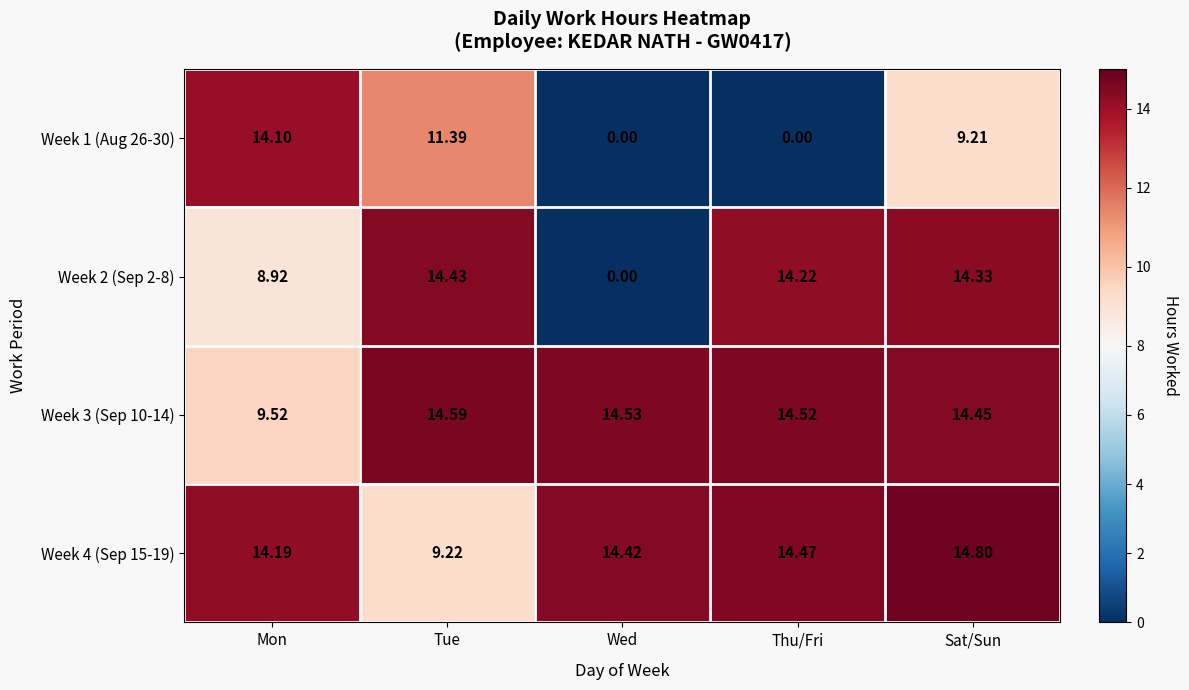

At which category is the sum across all series the highest?

Sat/Sun